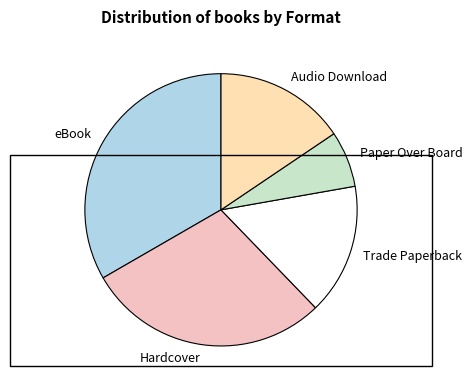

The Audio Download slice represents 16% of the pie. True or false?

True